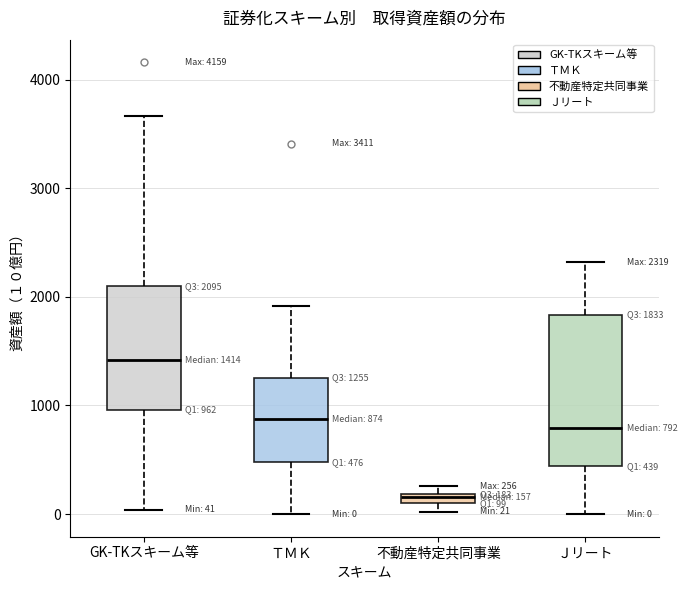

Comparing the boxes themselves (not the whiskers), which one is the tallest?

Ｊリート